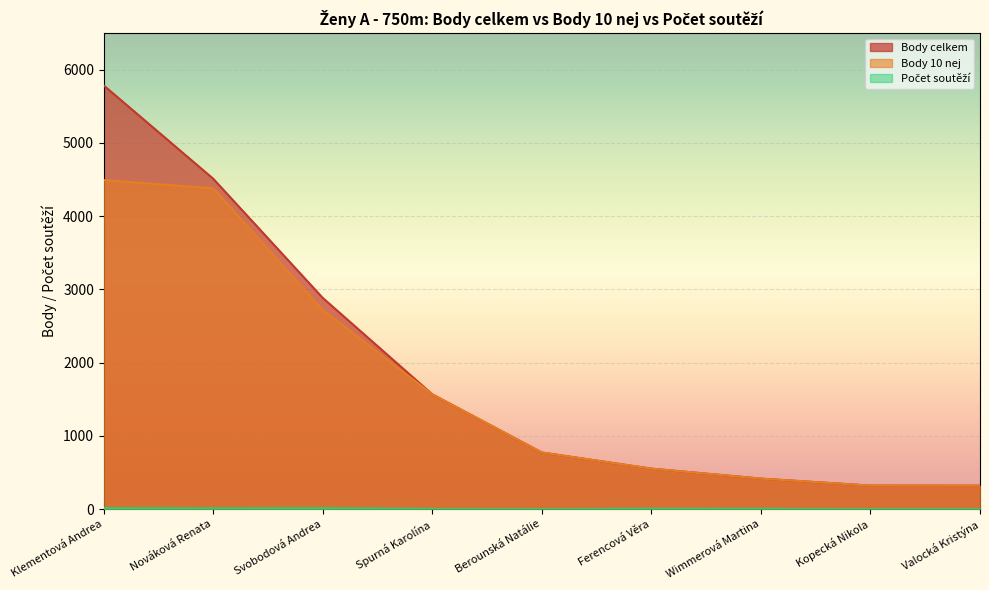

True or false: Počet soutěží has more than 0 points higher than both neighbors.

True